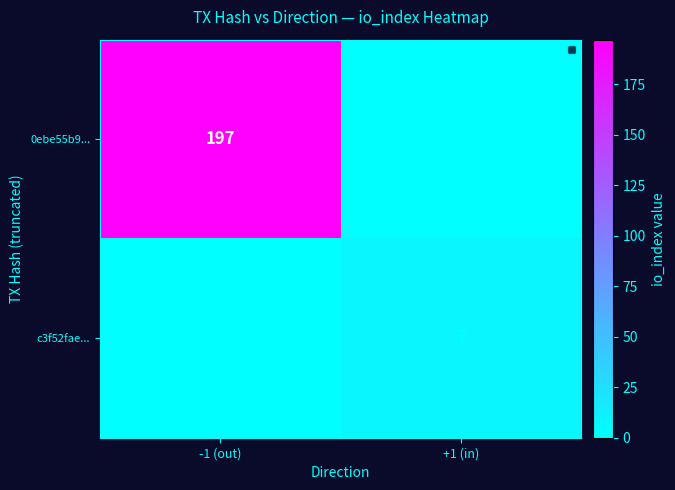

What is the total value across all series at -1 (out)?

197